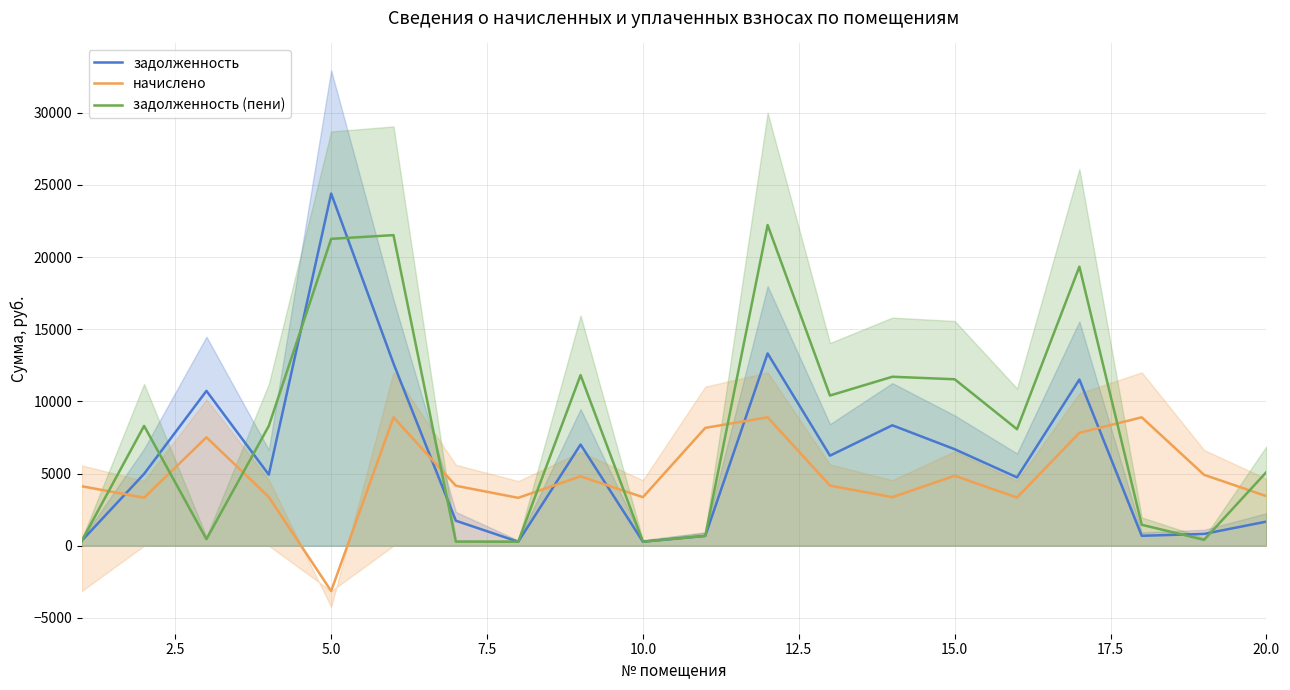

Is this an area chart (filled region under the line)?

No